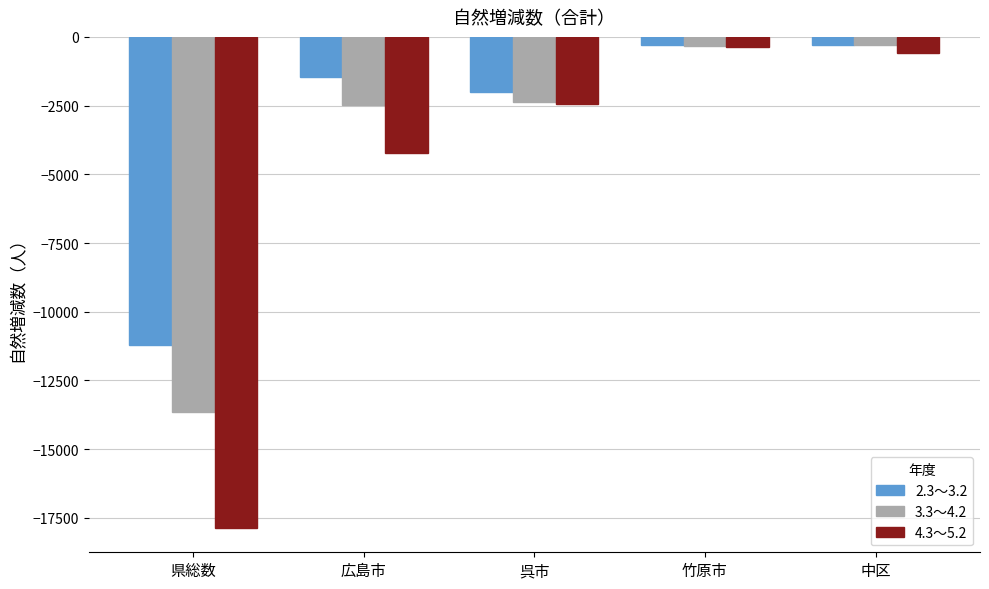

List the series in order of their overall mean, highest first.

2.3～3.2, 3.3～4.2, 4.3～5.2